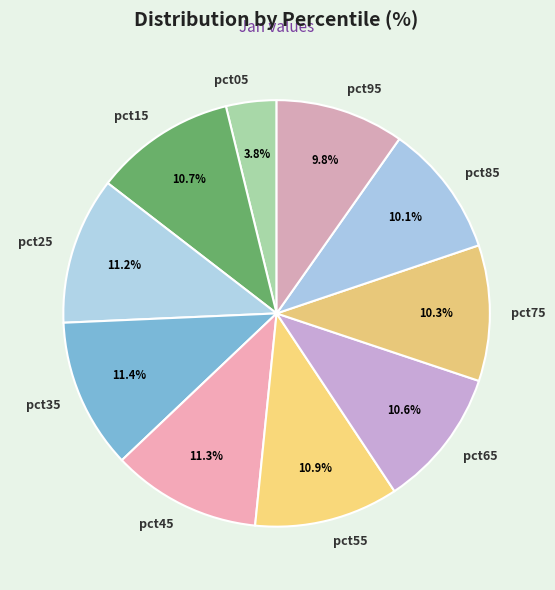

Is it true that pct15 is 11% of the pie?

True